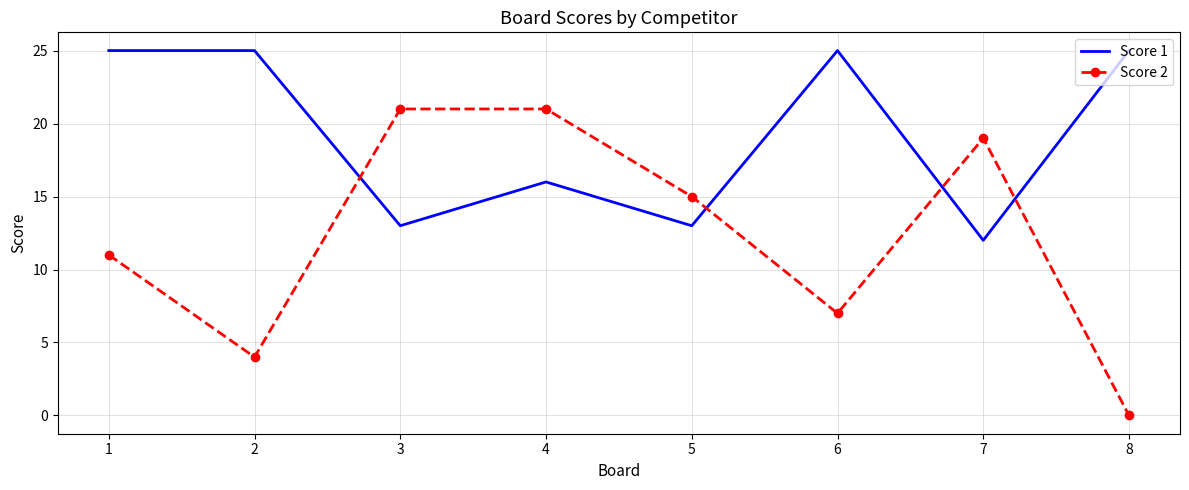

True or false: Score 2 has more than 2 interior local peaks.

False